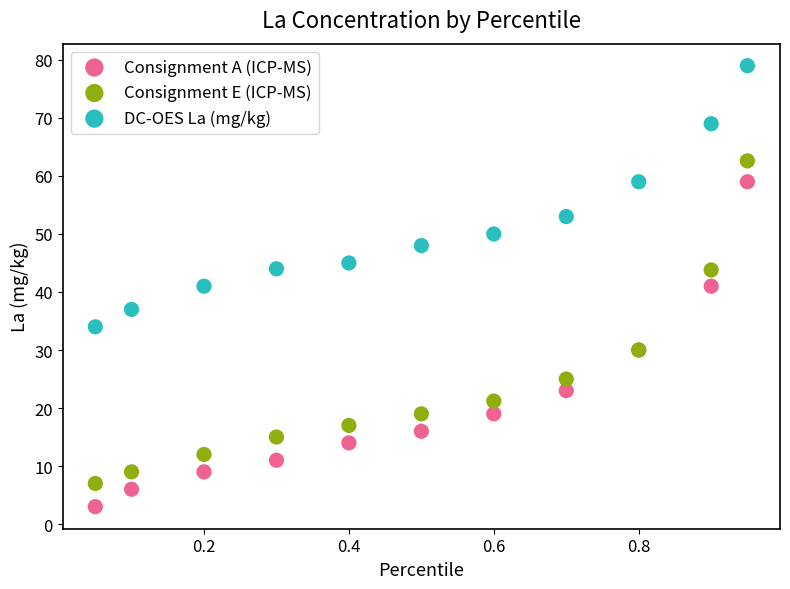

Which series reaches the minimum Y coordinate?

Consignment A (ICP-MS)